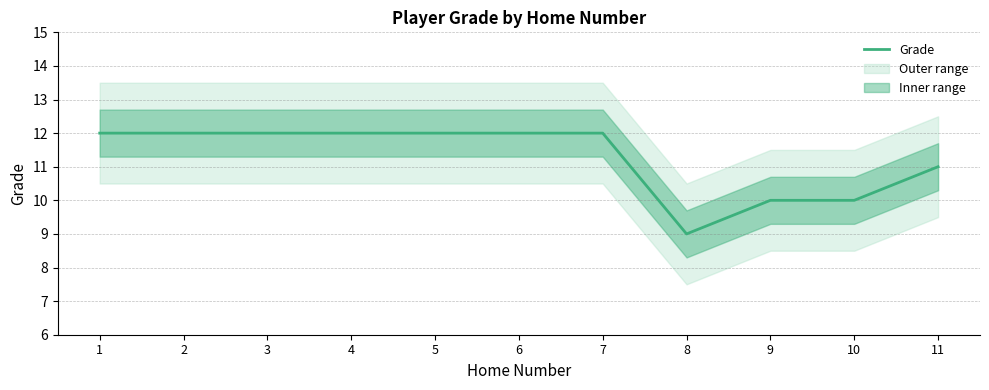

Approximately how many times larger is the value at 11 compared to 9?

1.1